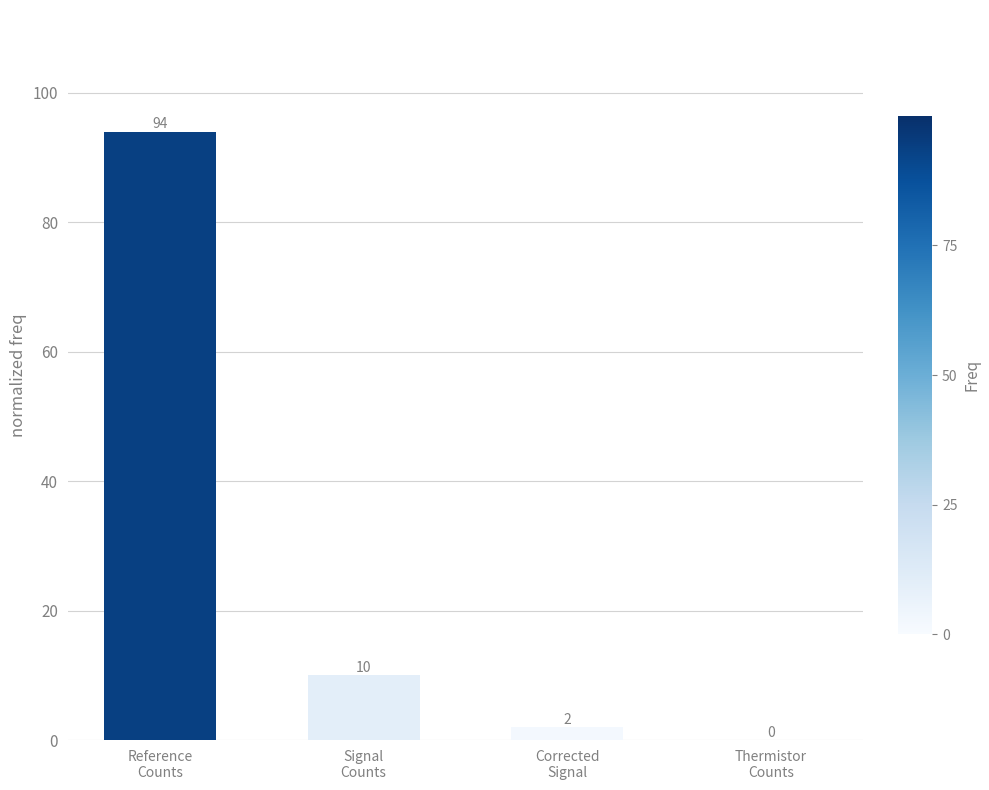

How many values are above zero?

3